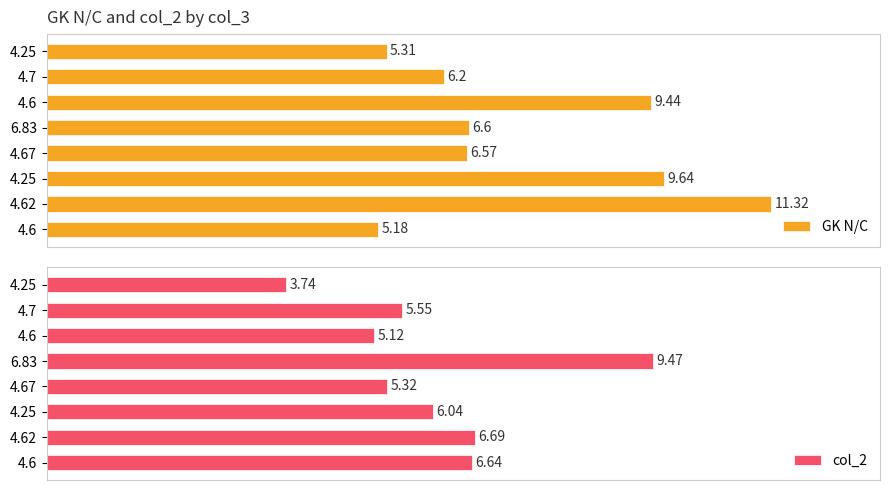

What is the value of the GK N/C bar at the 4th from the left?

6.6